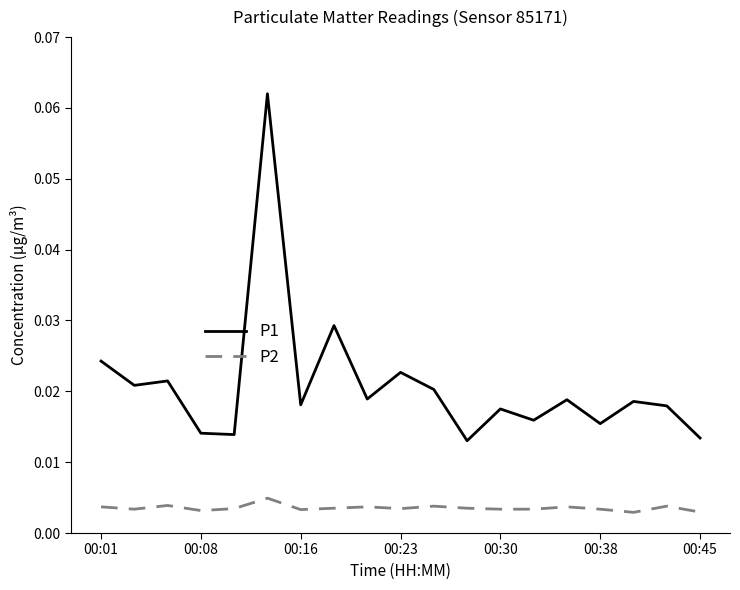

List the series in order of their peak value, lowest first.

P2, P1